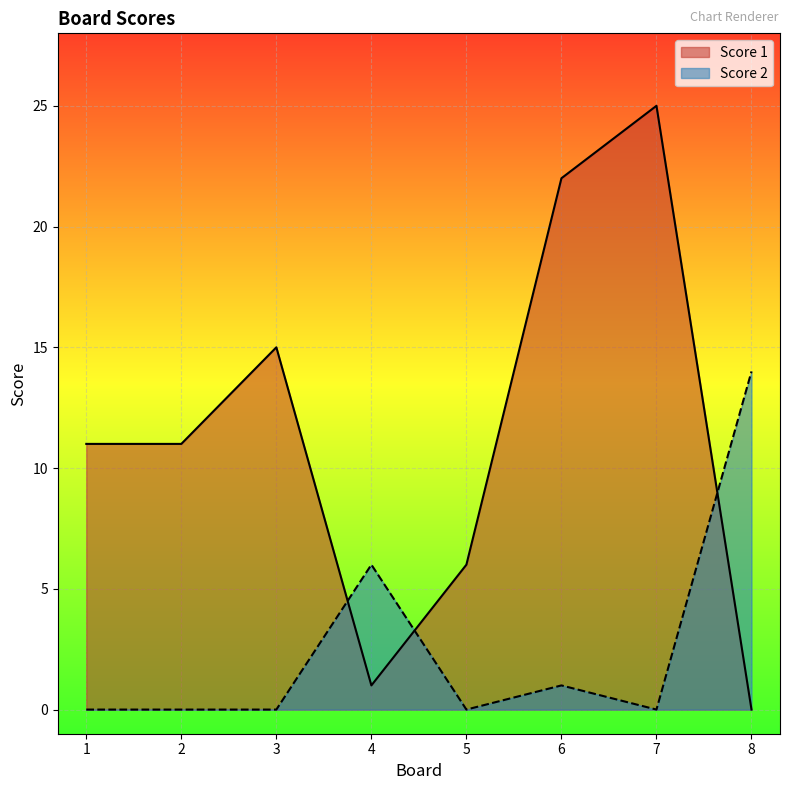

How many times do Score 1 and Score 2 cross each other?

3